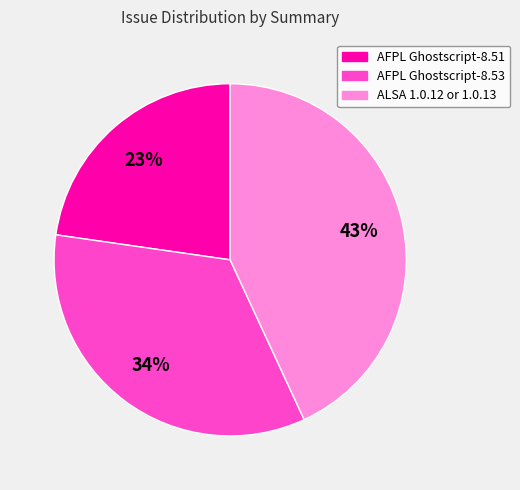

Is the sum of AFPL Ghostscript-8.51 and ALSA 1.0.12 or 1.0.13 greater than half?

Yes